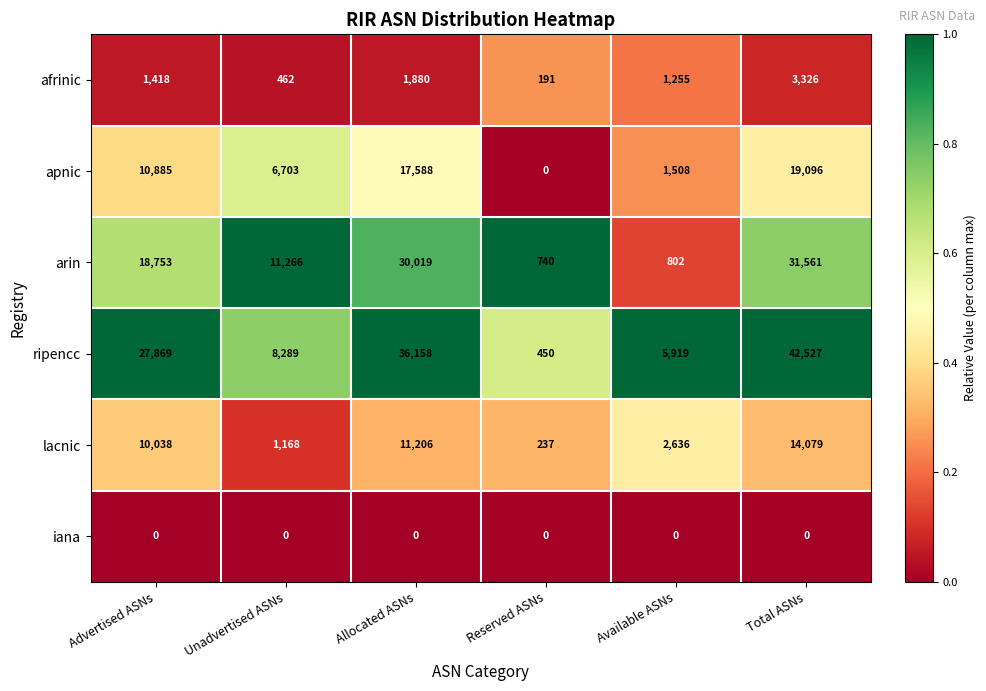

How many distinct data groups are displayed?

6